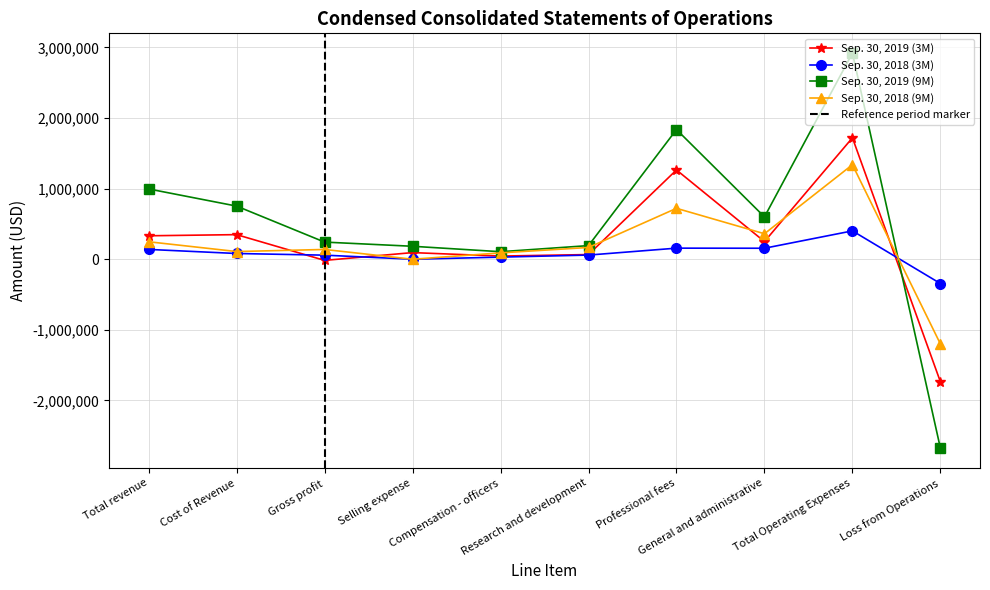

Reading right to left, list all the values displayed in this chart.

Sep. 30, 2019 (3M): Loss from Operations=-1735622	Total Operating Expenses=1719421	General and administrative=250180	Professional fees=1264150	Research and development=66282	Compensation - officers=44905	Selling expense=93904	Gross profit=-16201	Cost of Revenue=348371	Total revenue=332170
Sep. 30, 2018 (3M): Loss from Operations=-343847	Total Operating Expenses=401619	General and administrative=155676	Professional fees=157013	Research and development=58930	Compensation - officers=30000	Selling expense=0	Gross profit=57772	Cost of Revenue=81330	Total revenue=139102
Sep. 30, 2019 (9M): Loss from Operations=-2675997	Total Operating Expenses=2918791	General and administrative=599350	Professional fees=1836289	Research and development=193002	Compensation - officers=106580	Selling expense=183570	Gross profit=242794	Cost of Revenue=752451	Total revenue=995245
Sep. 30, 2018 (9M): Loss from Operations=-1199938	Total Operating Expenses=1338357	General and administrative=360728	Professional fees=720910	Research and development=166719	Compensation - officers=90000	Selling expense=0	Gross profit=138419	Cost of Revenue=109015	Total revenue=247434